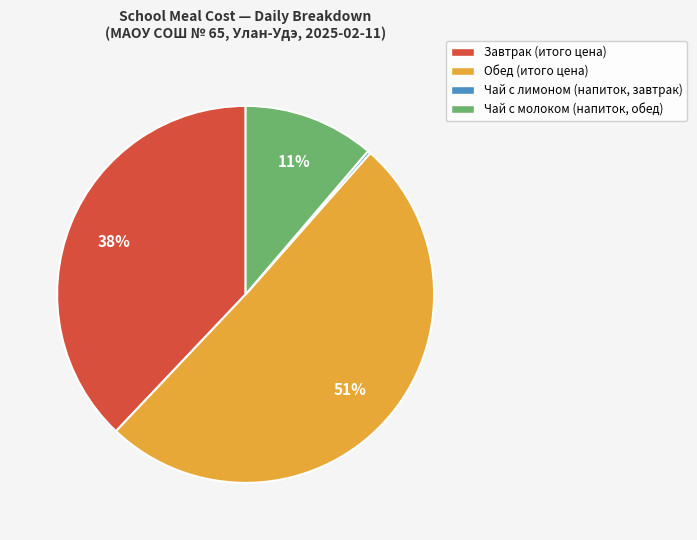

To the nearest percent, what portion does Обед represent?

51%